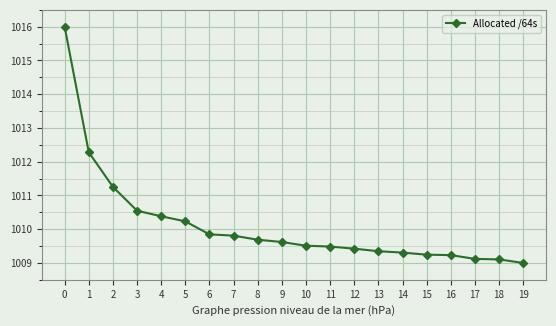

Reading left to right, transcribe all the data shown in this chart.

1016.0	1012.3	1011.3	1010.5	1010.4	1010.2	1009.8	1009.8	1009.7	1009.6	1009.5	1009.5	1009.4	1009.3	1009.3	1009.2	1009.2	1009.1	1009.1	1009.0